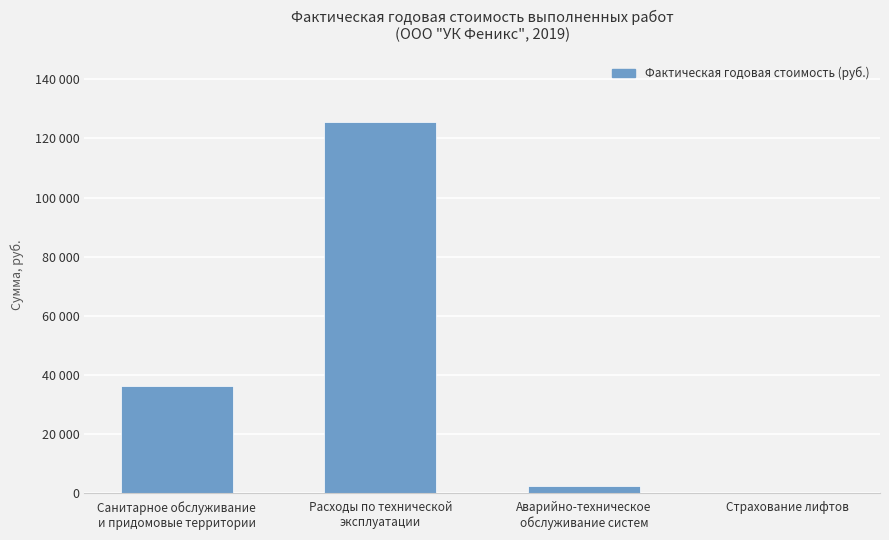

What is the difference between the second highest and second lowest values?

33833.7